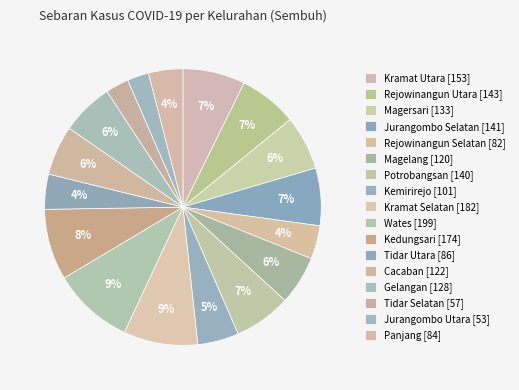

To the nearest percent, what portion does Magersari represent?

6%